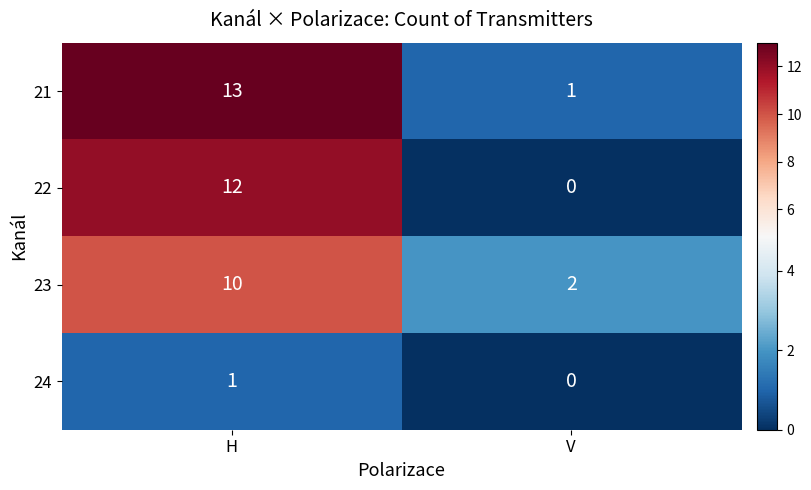

Reading right to left, what are all the values shown in this chart?

21: V=1	H=13
22: V=0	H=12
23: V=2	H=10
24: V=0	H=1